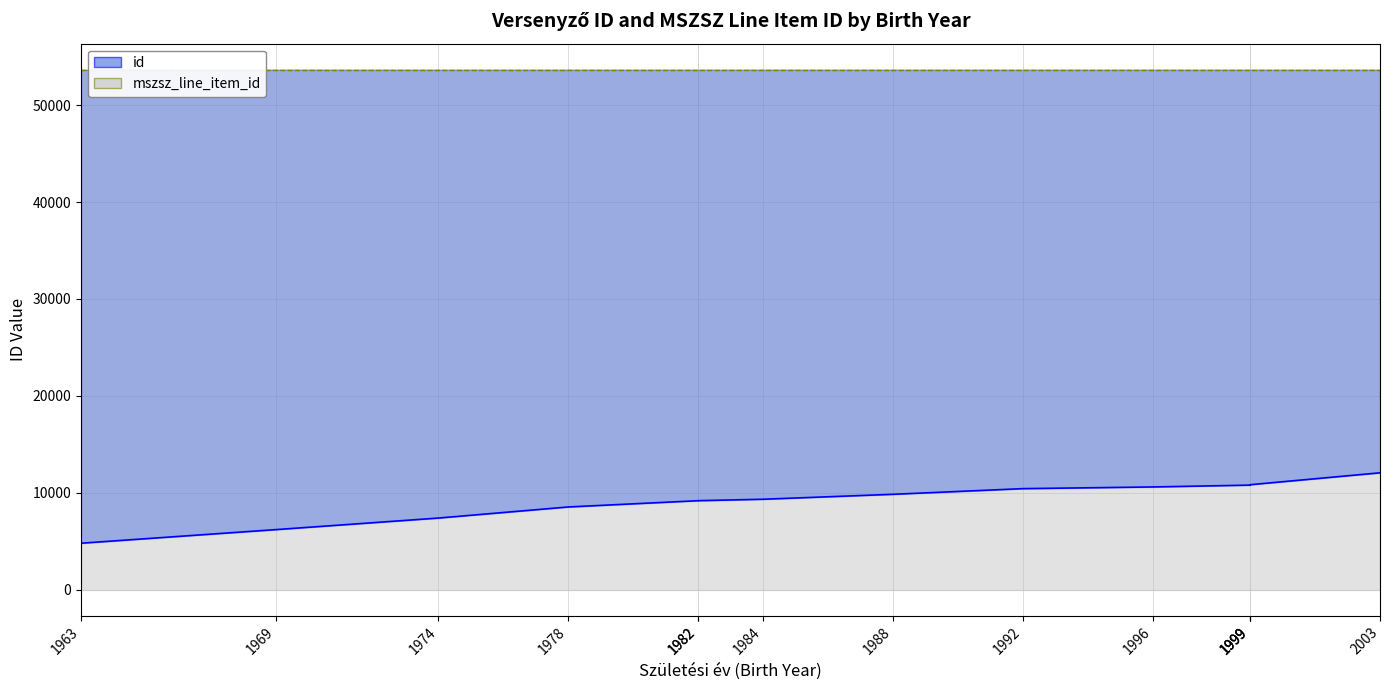

Between 1969 and 1996, which is larger?

1996